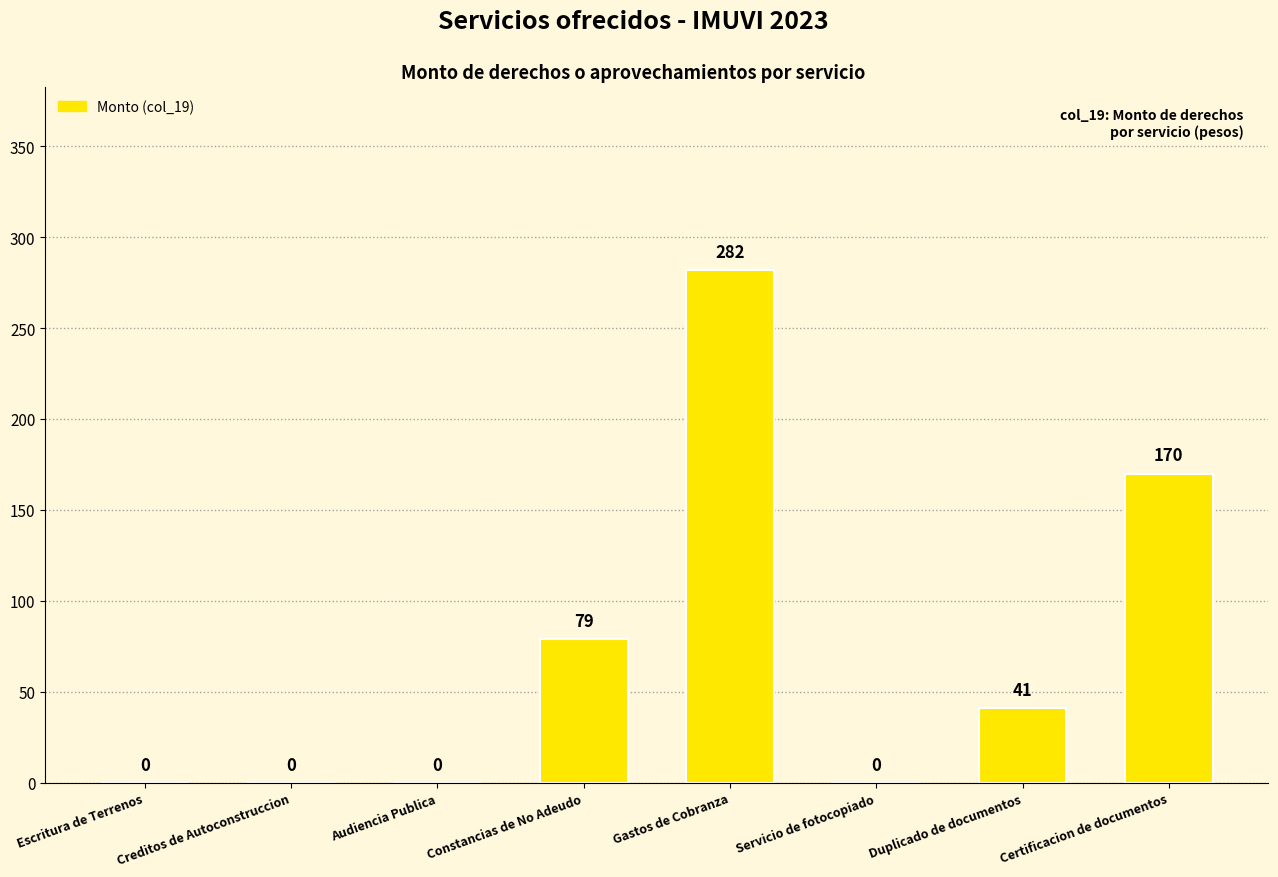

Does the chart contain stacked bars?

No